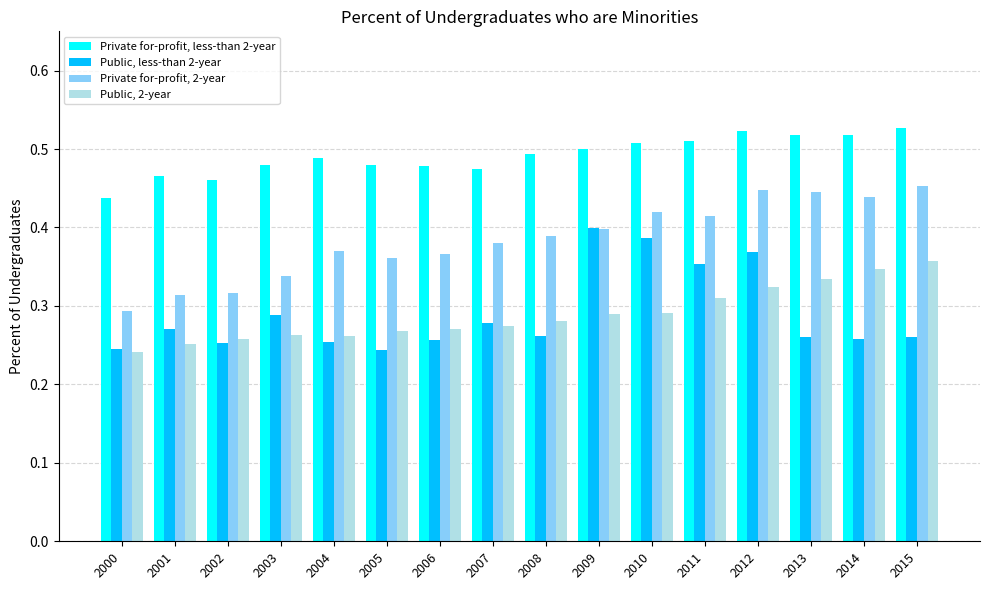

How many groups of bars are there?

16